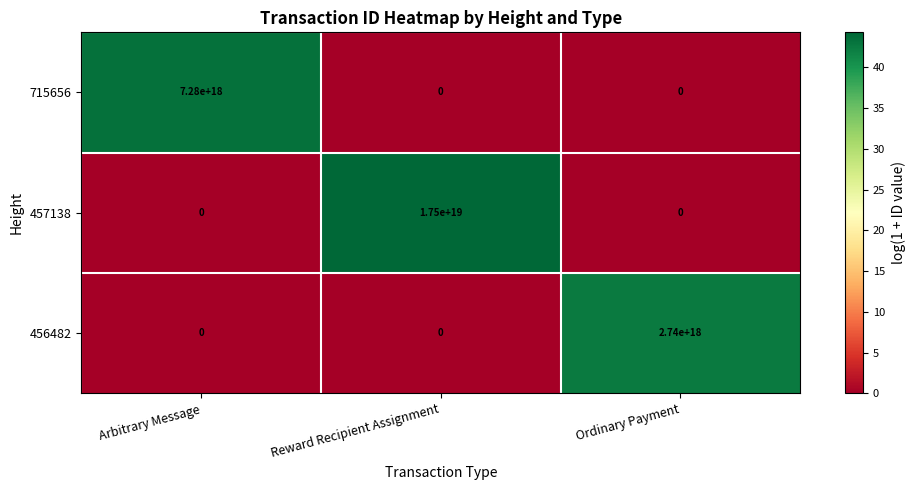

Count the number of categories in the chart.

3